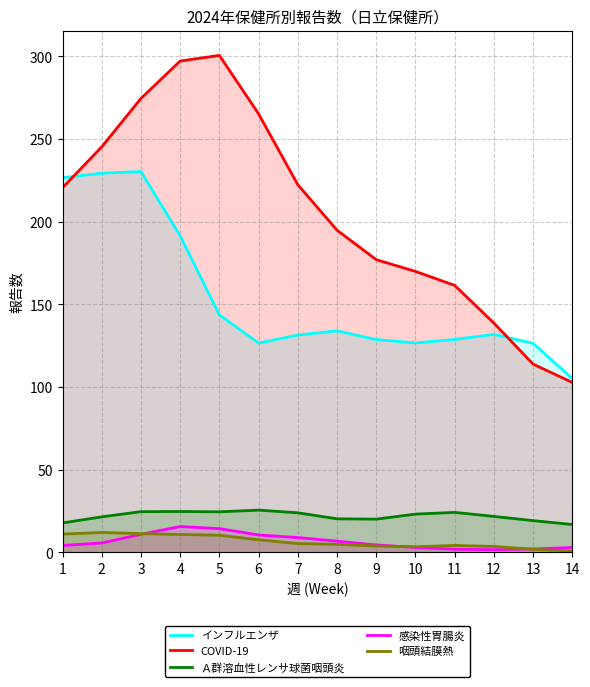

Which series has the largest total across all categories?

COVID-19